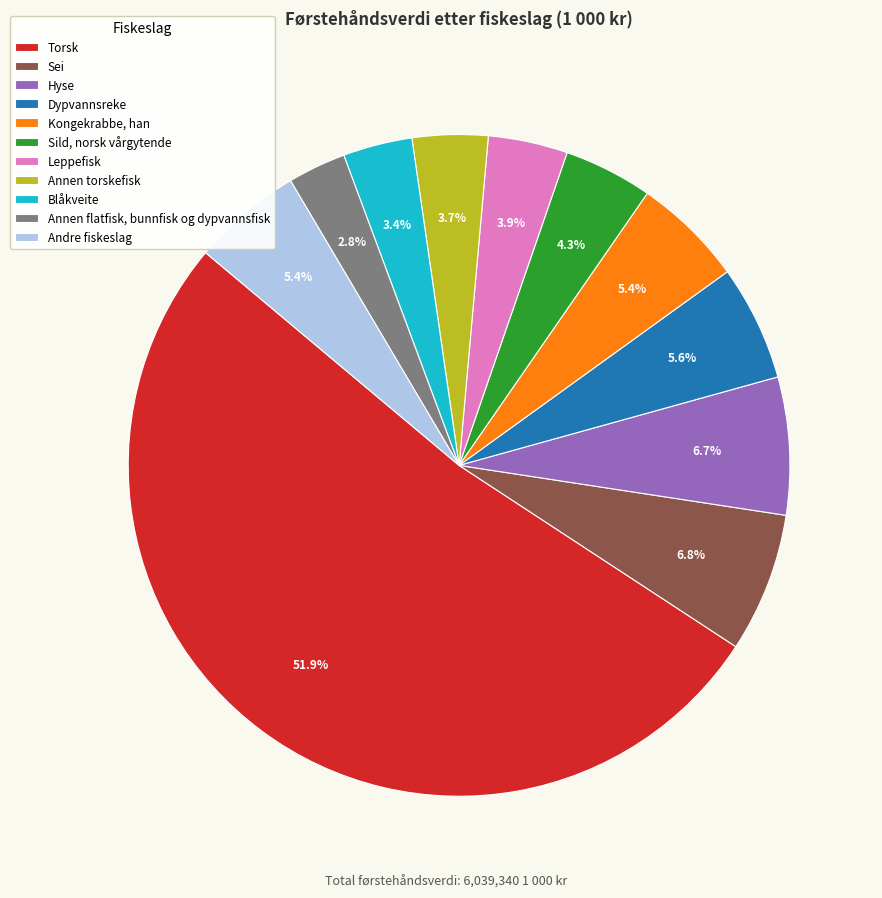

To the nearest percent, what is the combined percentage of Torsk and Dypvannsreke?

58%